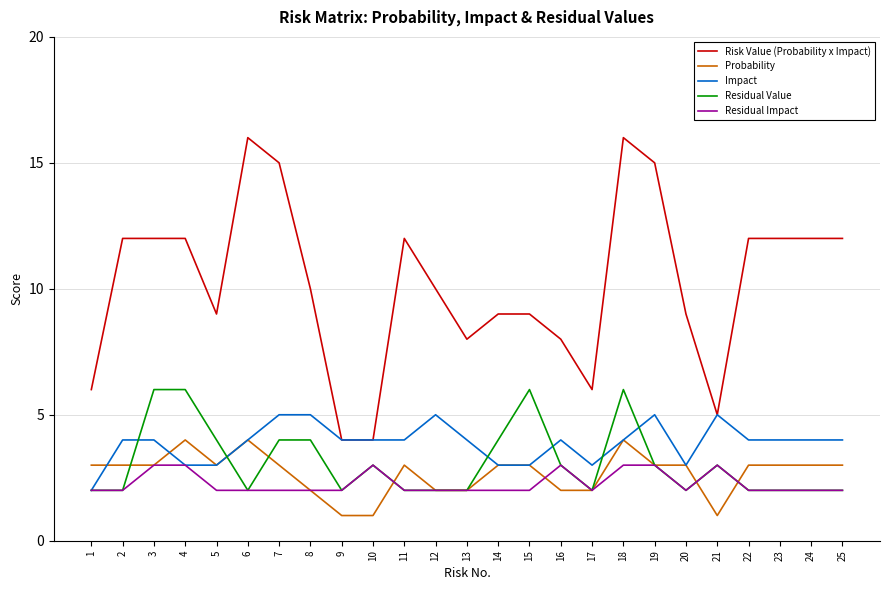

True or false: Probability and Risk Value (Probability x Impact) cross at least once.

False